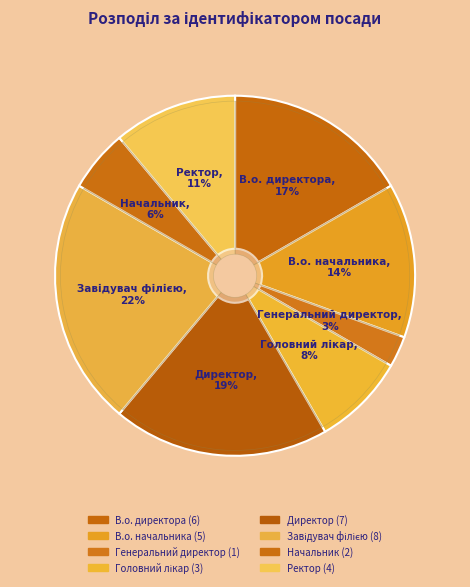

What is the change in value from Директор to Завідувач філією?

+1